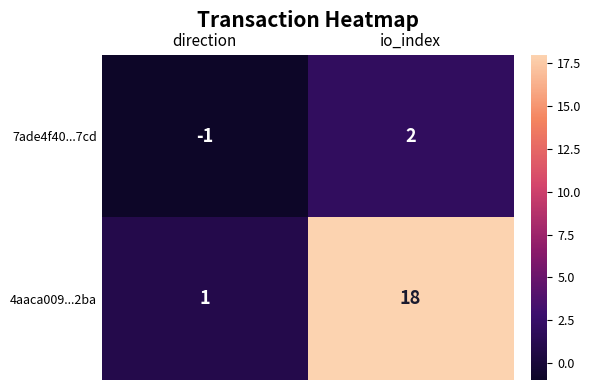

At which label is 7ade4f40...7cd closest to 0?

direction